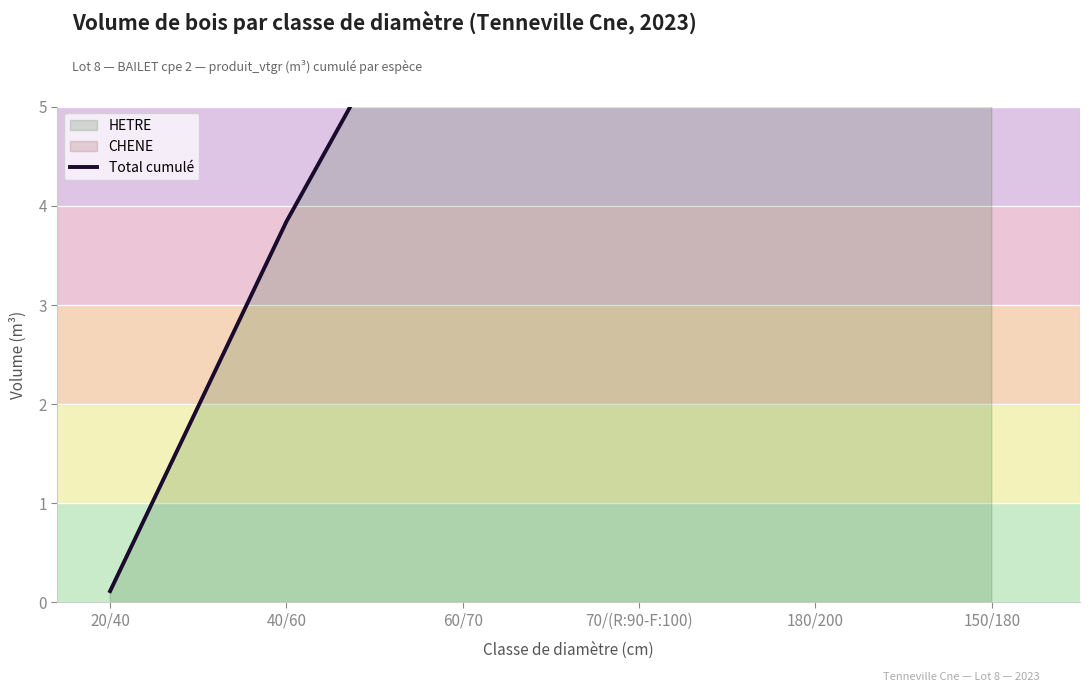

Rank the categories by value from lowest to highest.

20/40, 40/60, 60/70, 70/(R:90-F:100), 180/200, 150/180